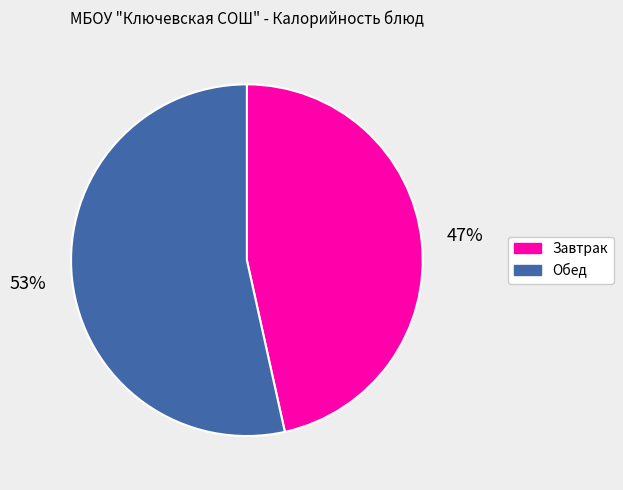

To the nearest percent, what is the average slice percentage?

50%